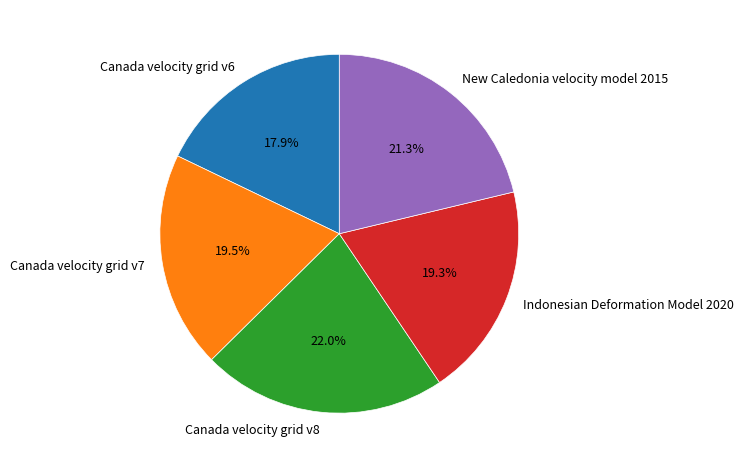

Which category has the smallest portion of the pie?

Canada velocity grid v6